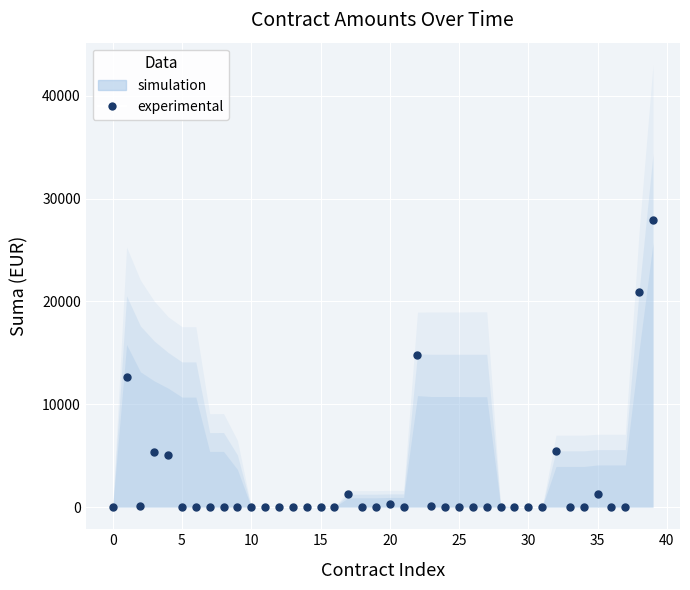

What Y value in the scatter plot is closest to 13972?

14790.0